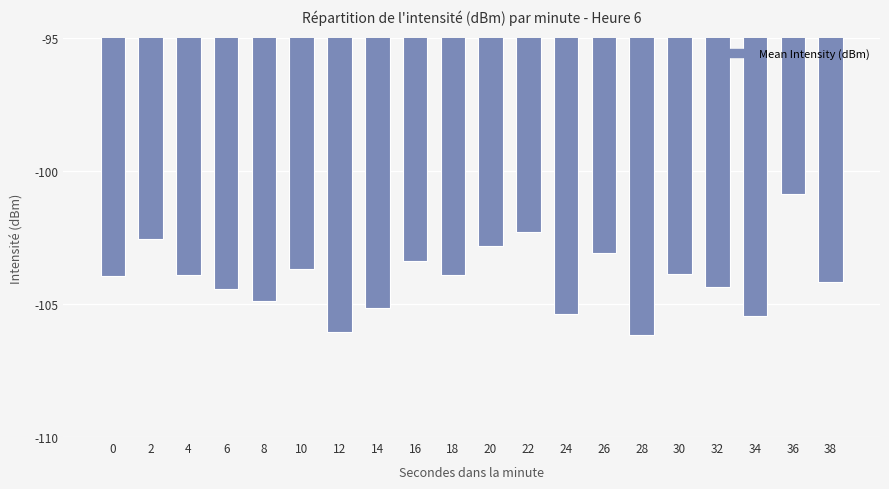

What is the average value?

-104.0